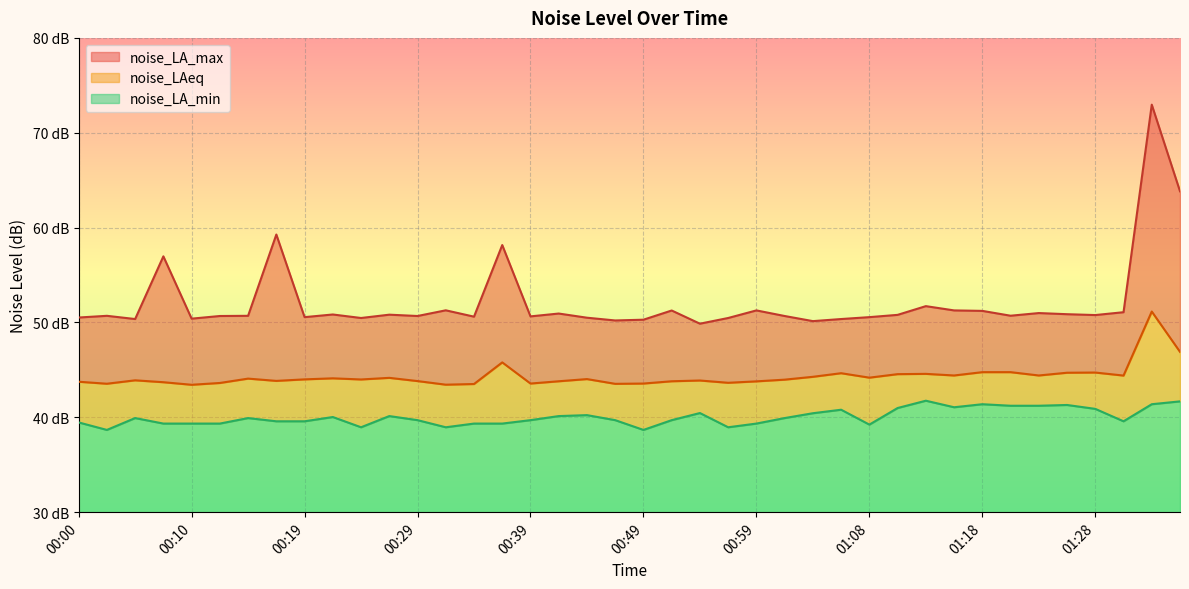

What is the value of the noise_LA_min point at the 3rd from the left?

39.9